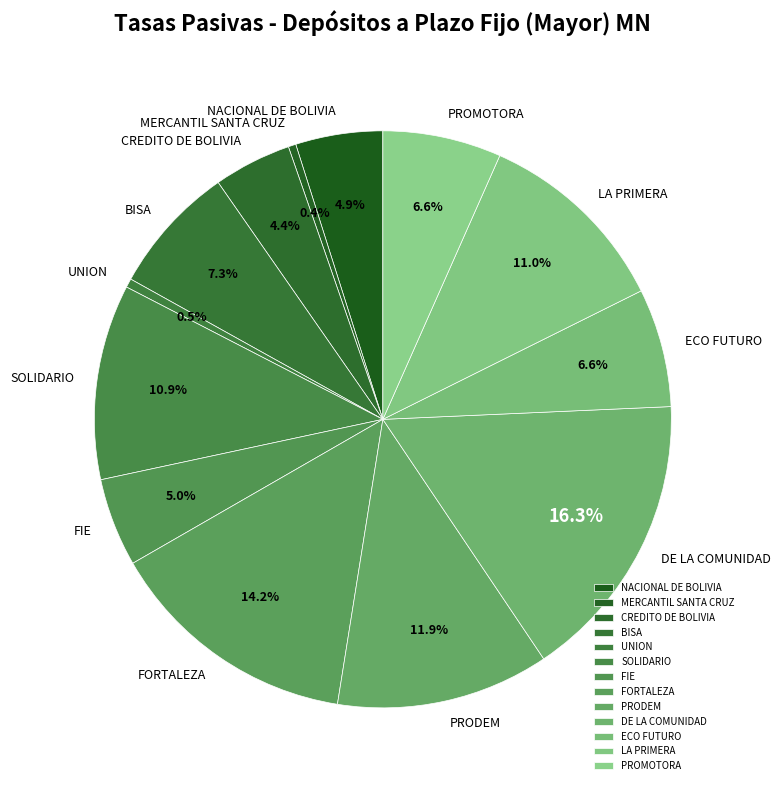

True or false: PRODEM accounts for 99% of the total.

False